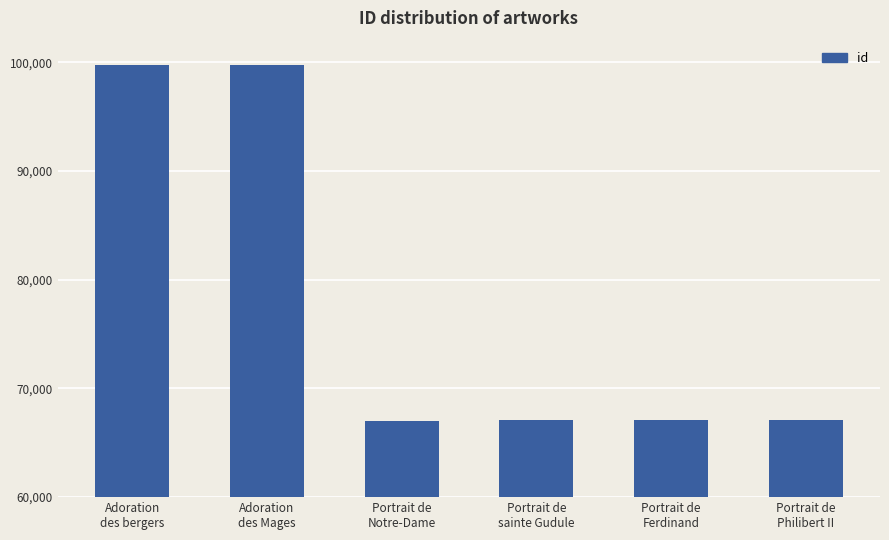

Which has a higher value, Portrait de
sainte Gudule or Adoration
des Mages?

Adoration
des Mages